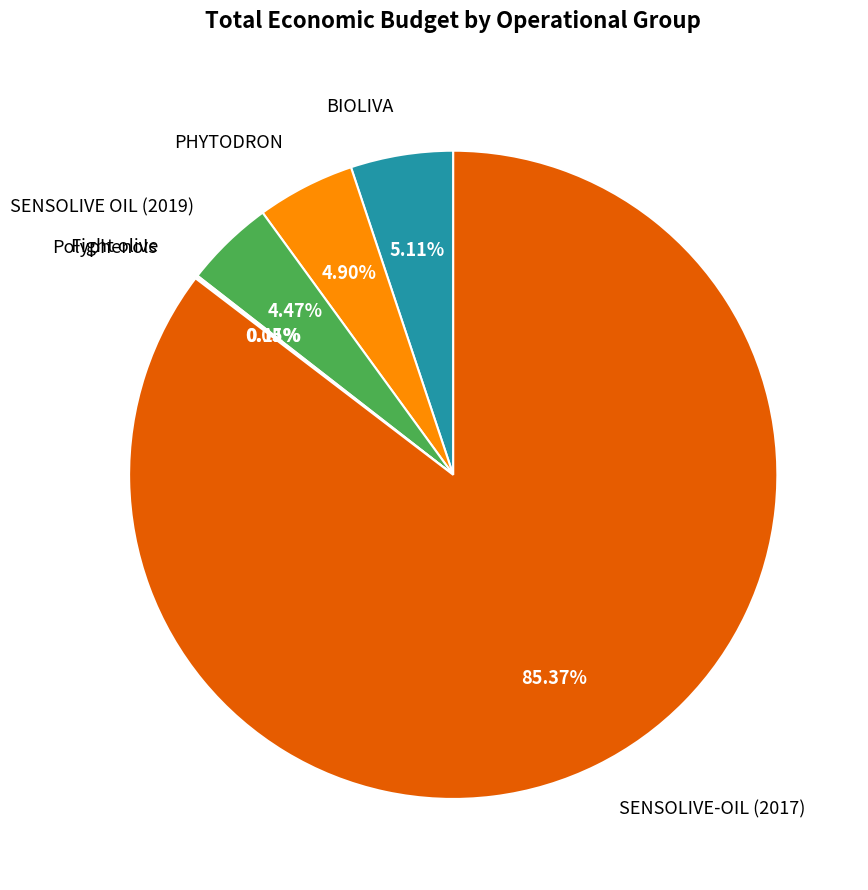

Which slice represents more than half of the pie?

SENSOLIVE-OIL (2017)